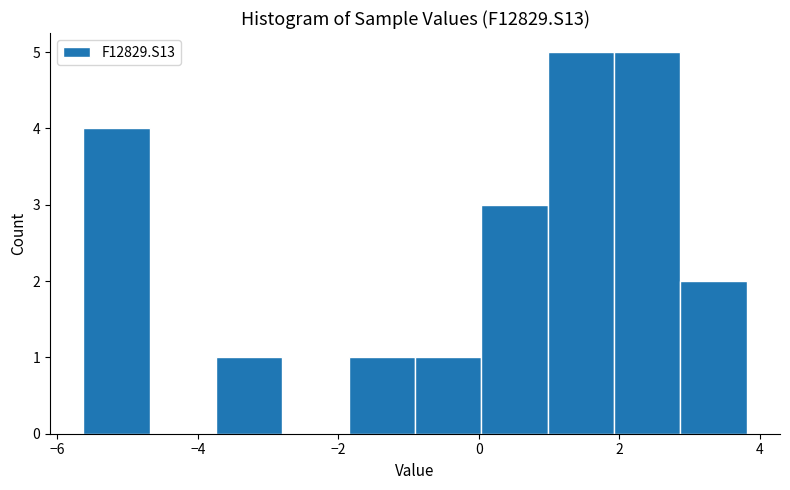

Reading left to right, transcribe this chart: for each bar, give the range it covers on the x-axis and its height. Neither the bar edges nor the heights are printed on the chart, so give them approximately, as read against the axes.

-5.6 to -4.6: 4
-4.6 to -3.8: 0
-3.8 to -2.8: 1
-2.8 to -1.8: 0
-1.8 to -1.0: 1
-1.0 to 0.0: 1
0.0 to 1.0: 3
1.0 to 2.0: 5
2.0 to 2.8: 5
2.8 to 3.8: 2